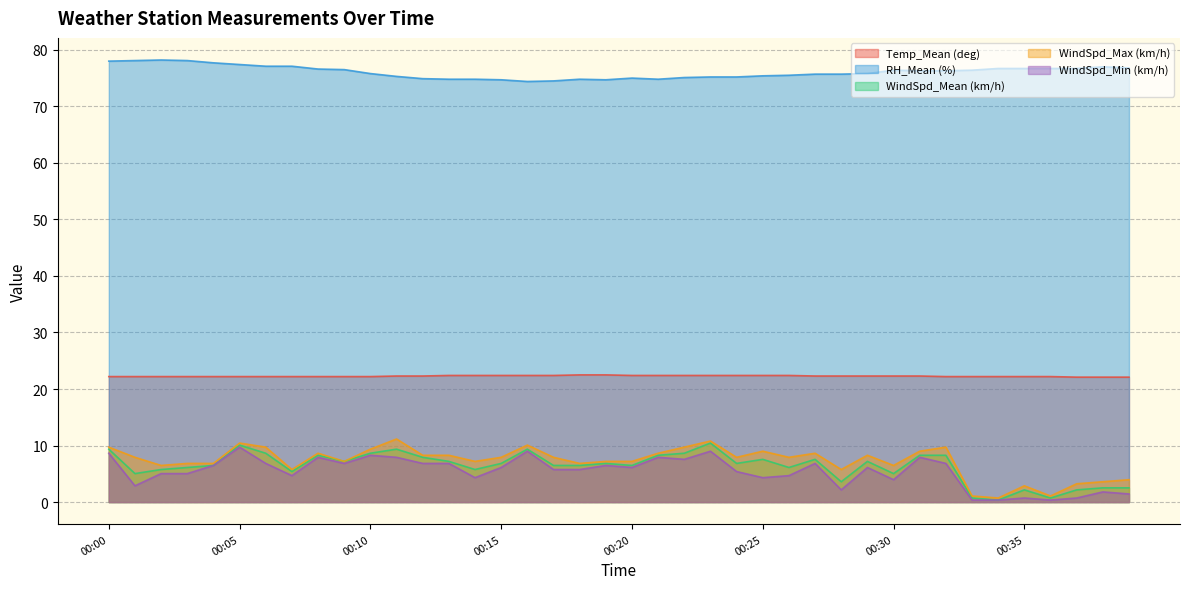

Between 00:37 and 00:24, which is larger?

00:24